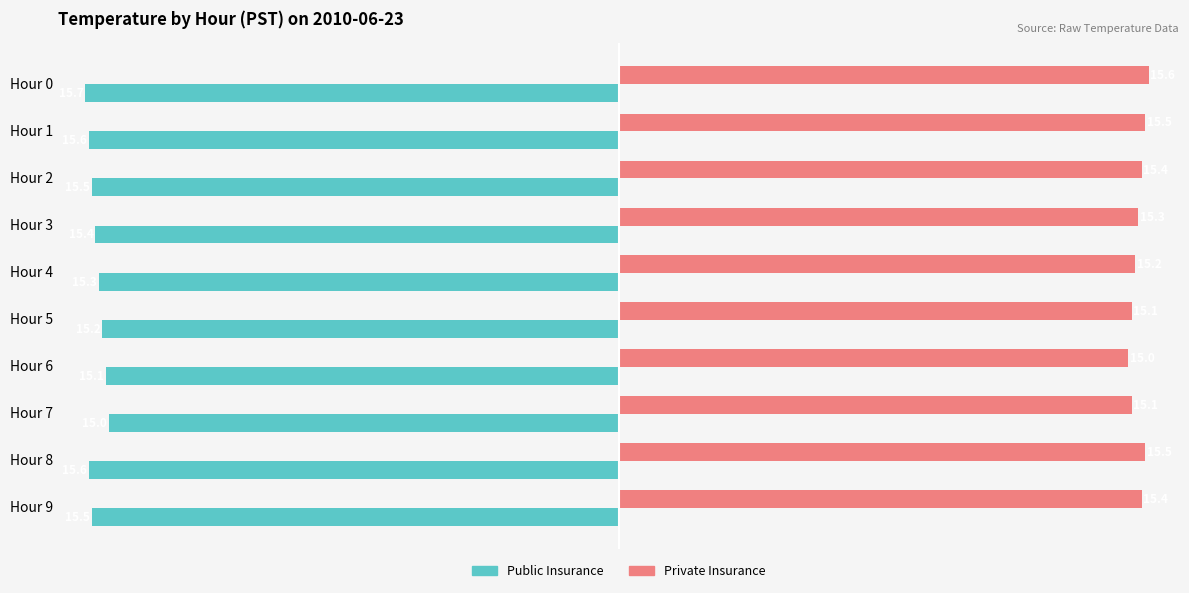

Is it true that Private Insurance equals 15.6 at Hour 0?

True